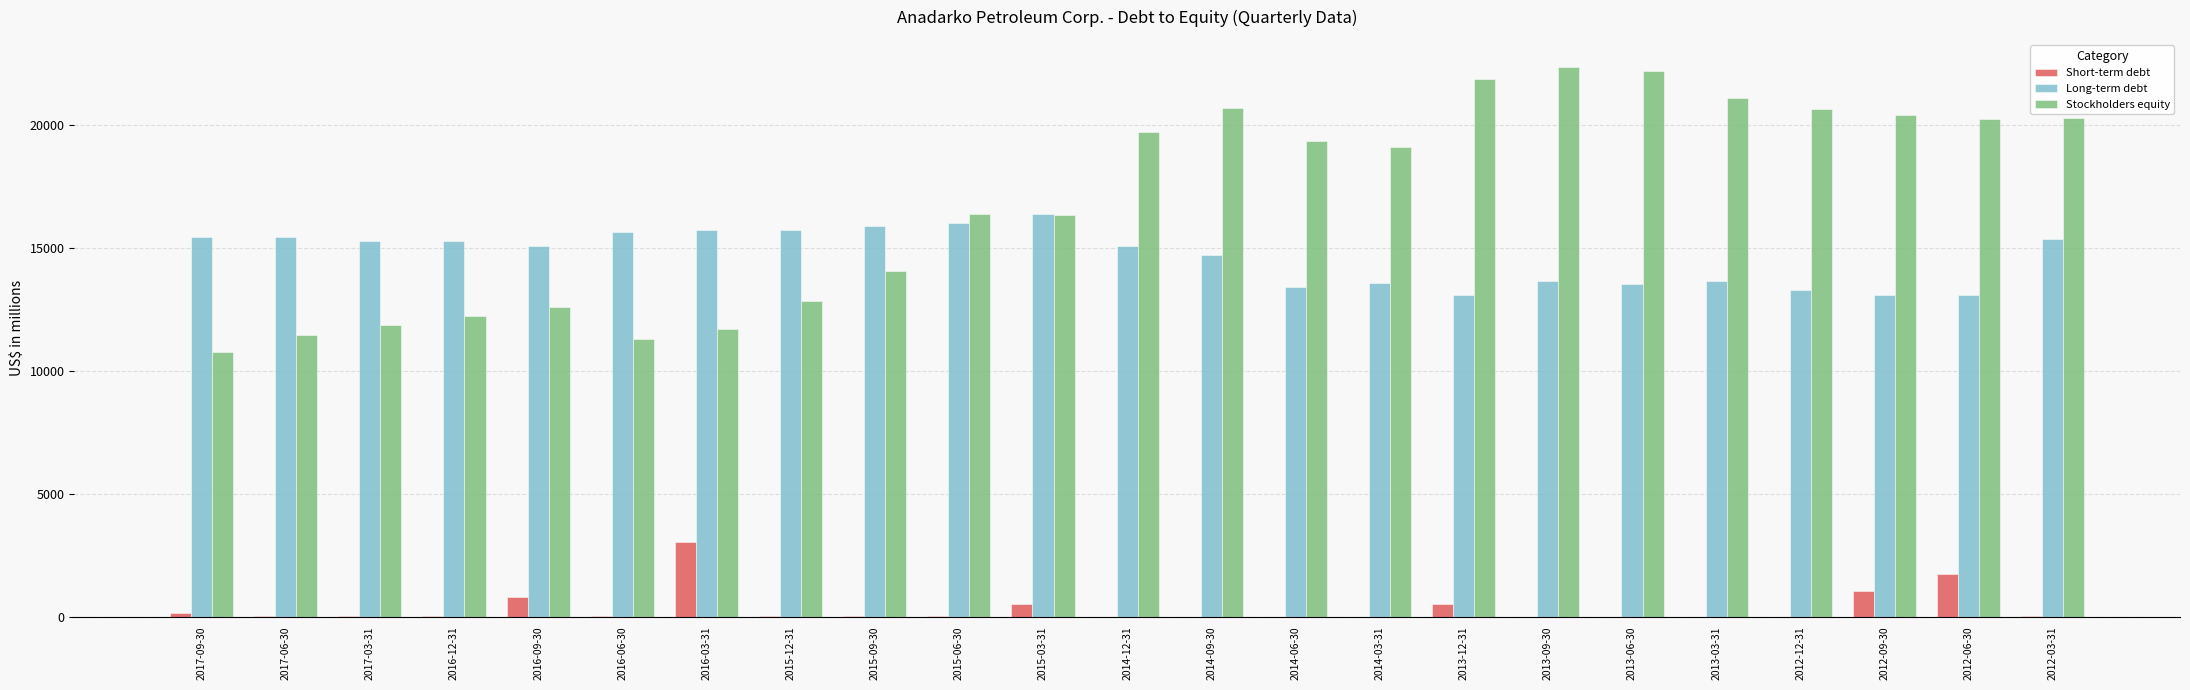

Where is Stockholders equity nearest to the value 16562?

2015-06-30